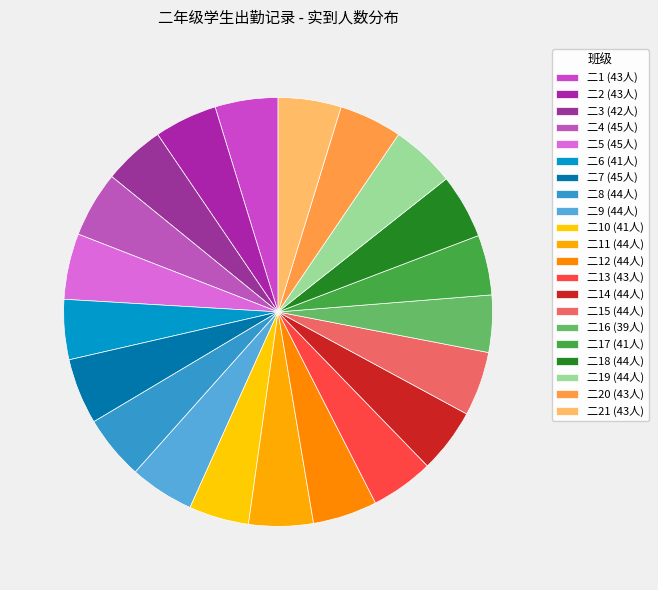

How many slices are in this pie chart?

21